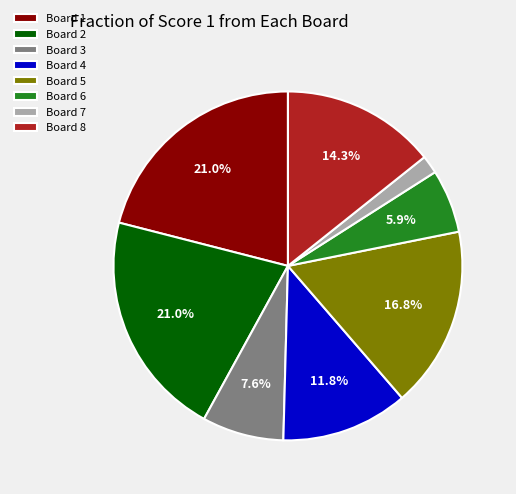

What is the smallest slice in the pie chart?

Board 7